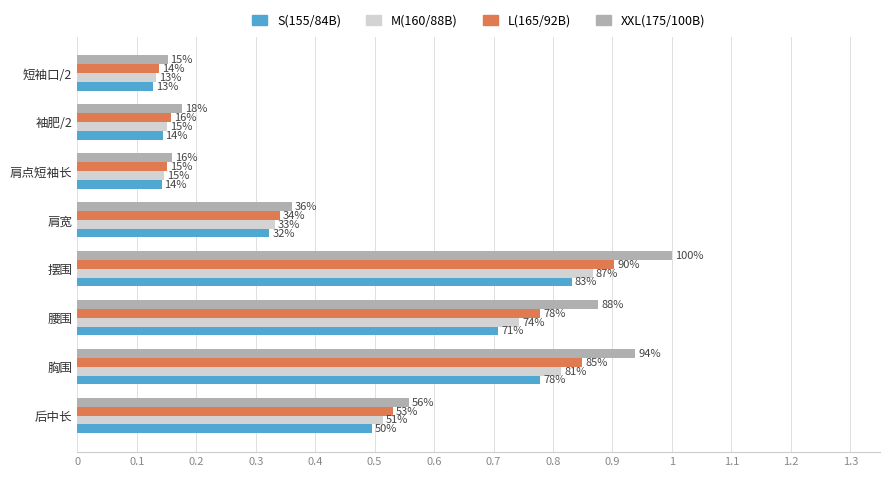

Which series has the largest total across all categories?

XXL(175/100B)